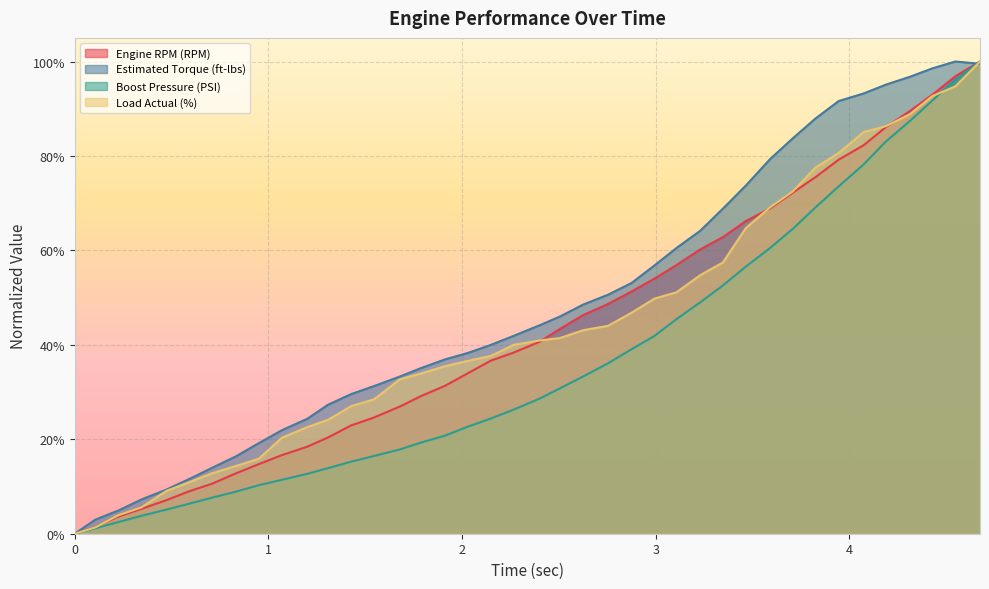

How many lines are shown in the chart?

4